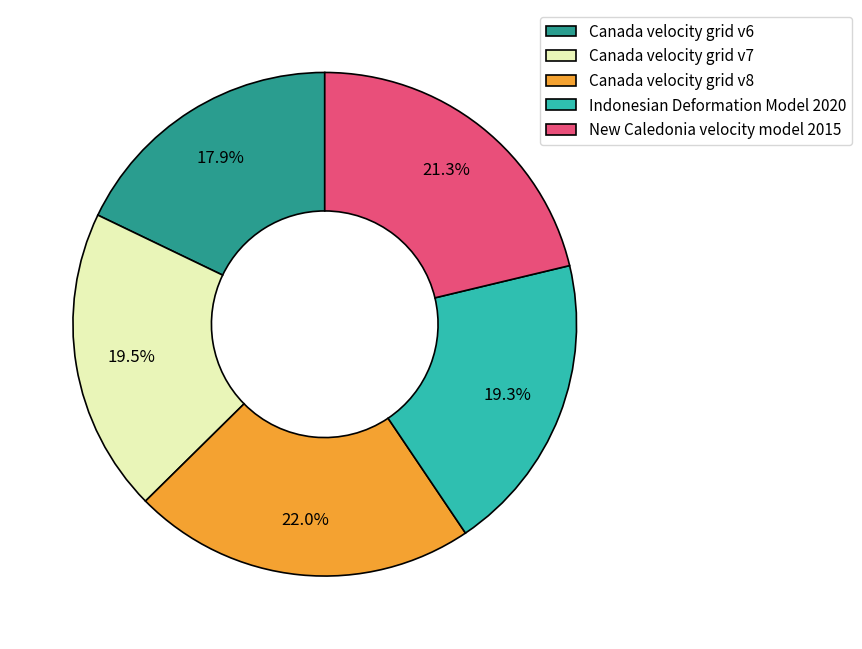

Between Indonesian Deformation Model 2020 and New Caledonia velocity model 2015, which is larger?

New Caledonia velocity model 2015